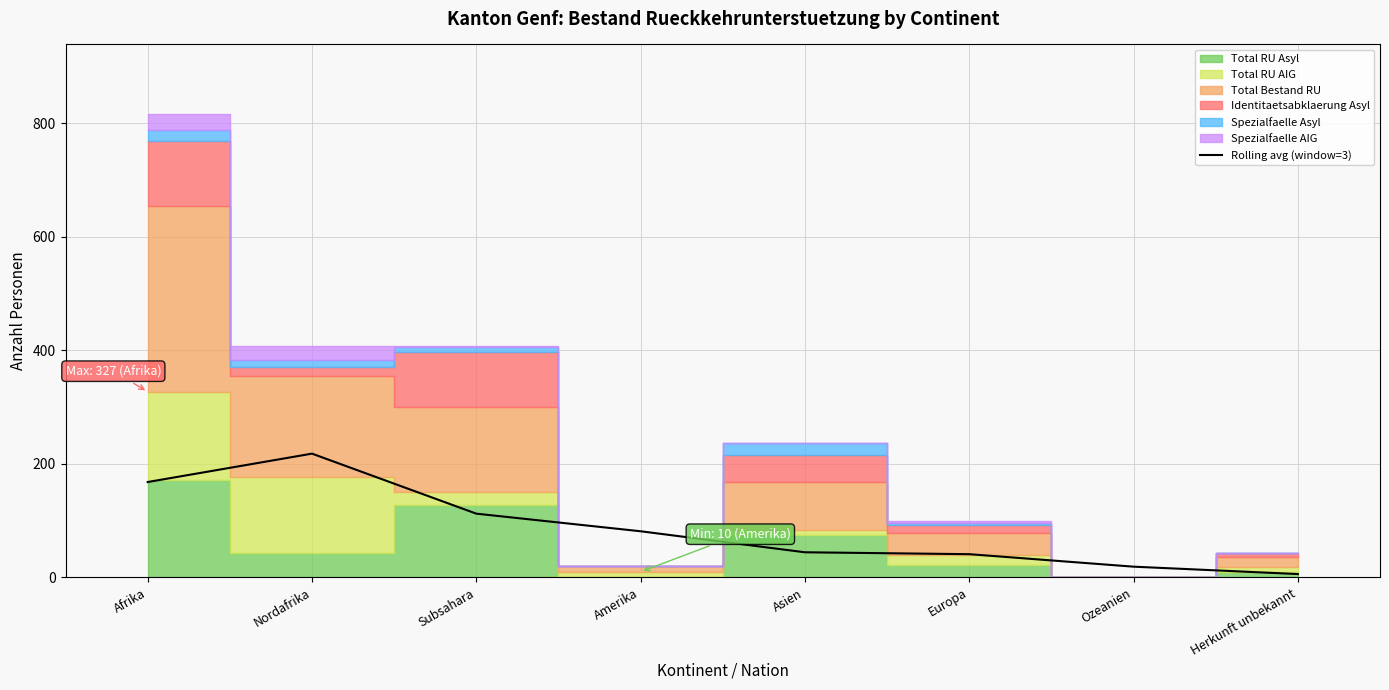

Reading right to left, transcribe all the data shown in this chart.

Herkunft unbekannt=6.0	Ozeanien=19.0	Europa=41.0	Asien=44.3	Amerika=81.3	Subsahara=112.3	Nordafrika=218.0	Afrika=168.0